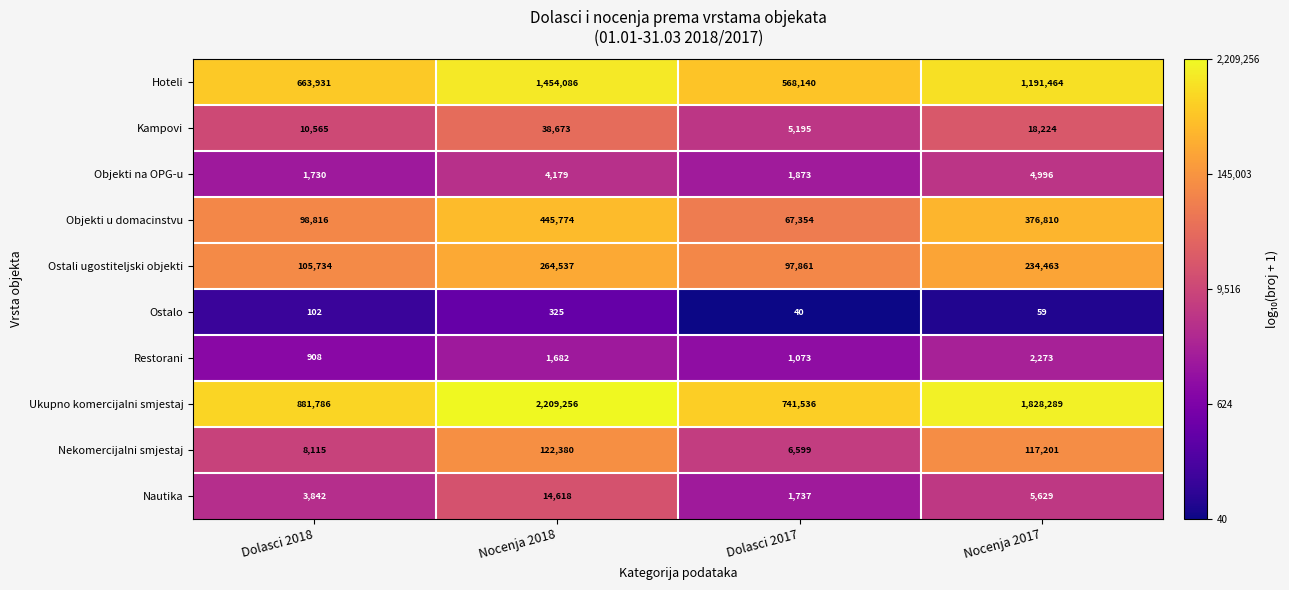

Rank the series at Dolasci 2018 from lowest to highest value.

Ostalo, Restorani, Objekti na OPG-u, Nautika, Nekomercijalni smjestaj, Kampovi, Objekti u domacinstvu, Ostali ugostiteljski objekti, Hoteli, Ukupno komercijalni smjestaj